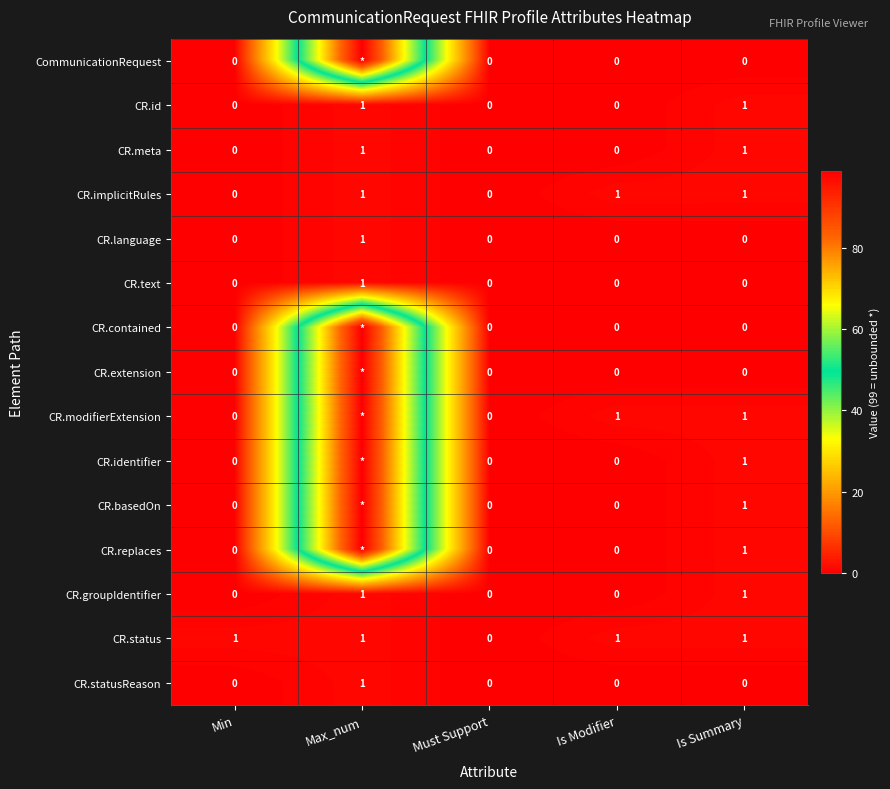

Between Min and Must Support, which series saw the biggest shift?

CR.status